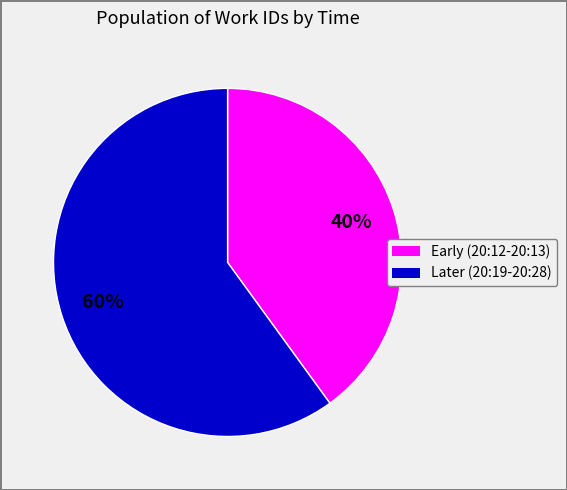

Is there any slice that represents more than half of the pie?

Yes